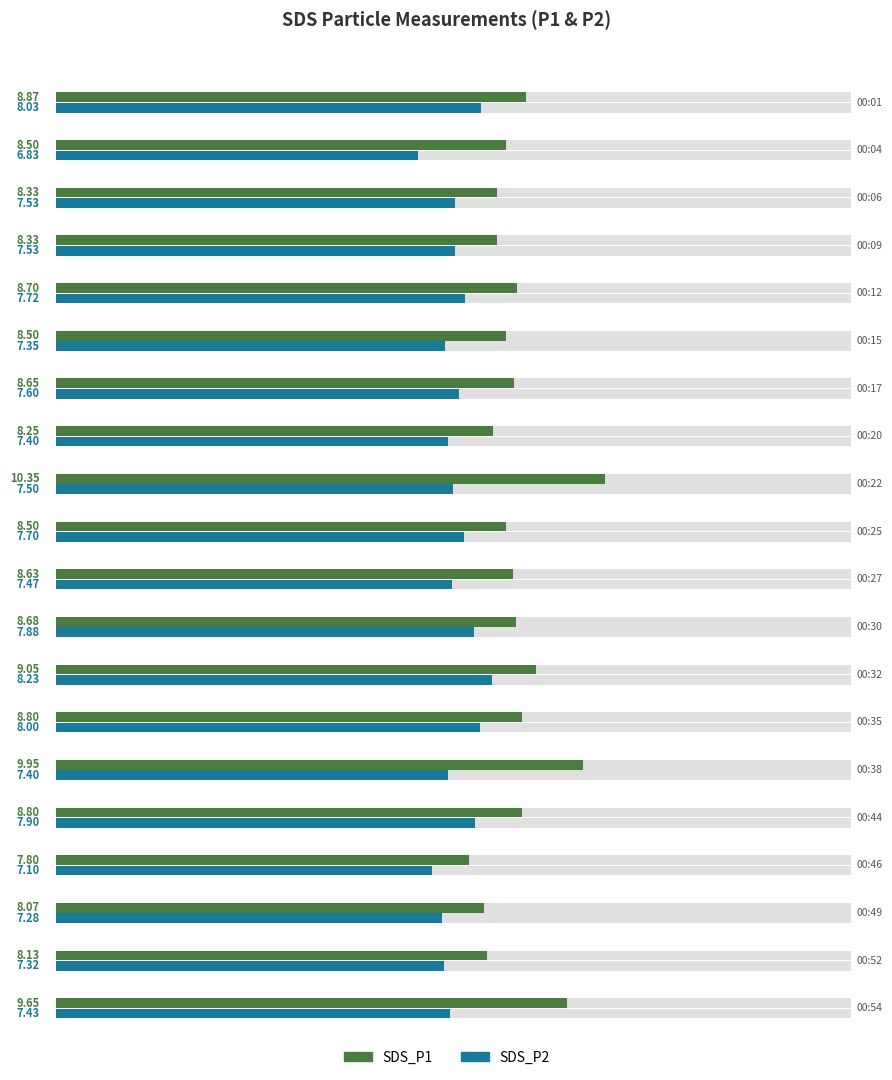

Between 00:06 and 00:12, which is larger?

00:12